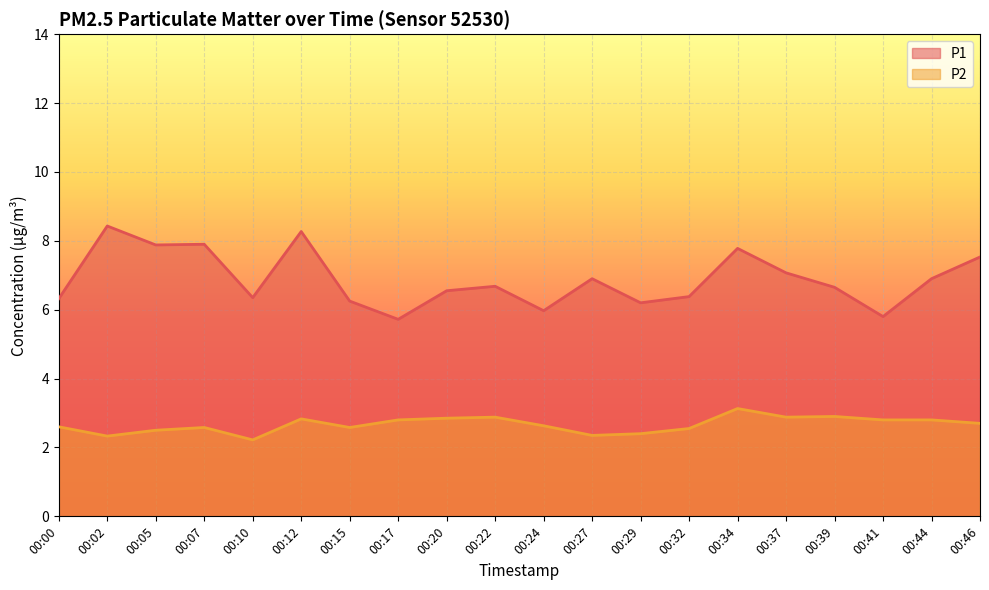

List the labels in order of P2 value, smallest first.

00:10, 00:02, 00:27, 00:29, 00:05, 00:32, 00:07, 00:15, 00:00, 00:24, 00:46, 00:17, 00:41, 00:44, 00:12, 00:20, 00:22, 00:37, 00:39, 00:34